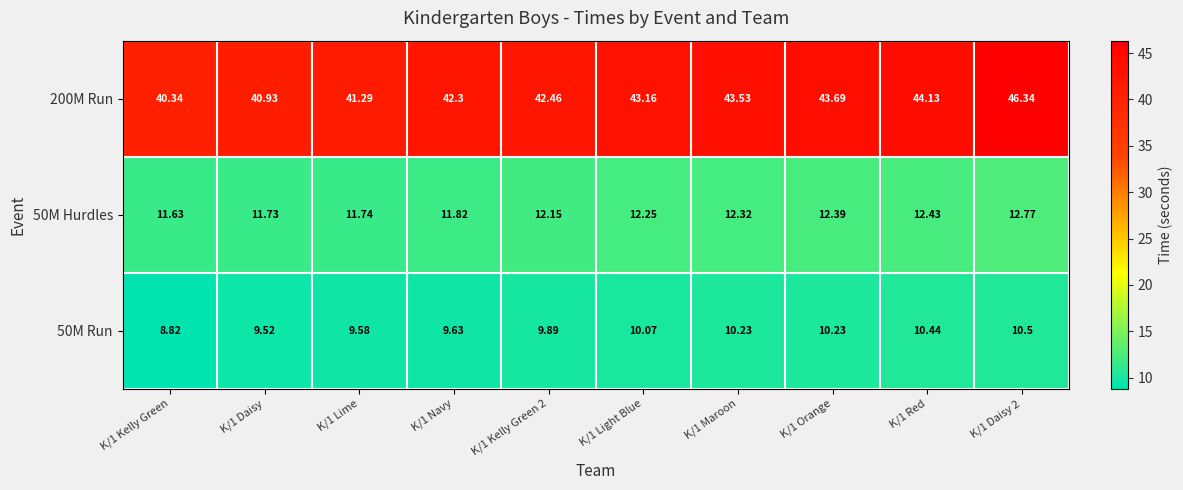

Count the number of categories in the chart.

10